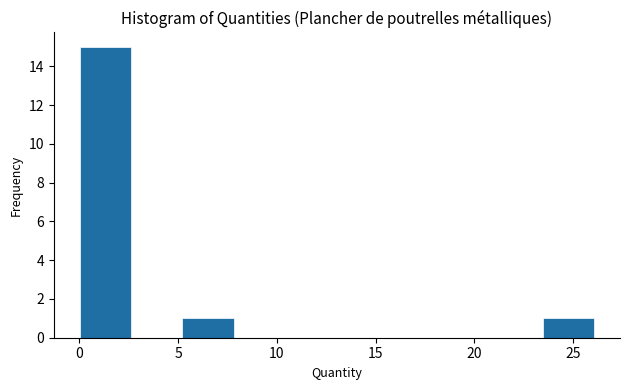

Reading left to right, list every bar in this chart as the range it spans on the x-axis followed by its height. Neither the bar edges nor the heights are printed on the chart, so give them approximately, as read against the axes.

0.0 to 2.5: 15
2.5 to 5.0: 0
5.0 to 8.0: 1
8.0 to 10.5: 0
10.5 to 13.0: 0
13.0 to 15.5: 0
15.5 to 18.5: 0
18.5 to 21.0: 0
21.0 to 23.5: 0
23.5 to 26.0: 1